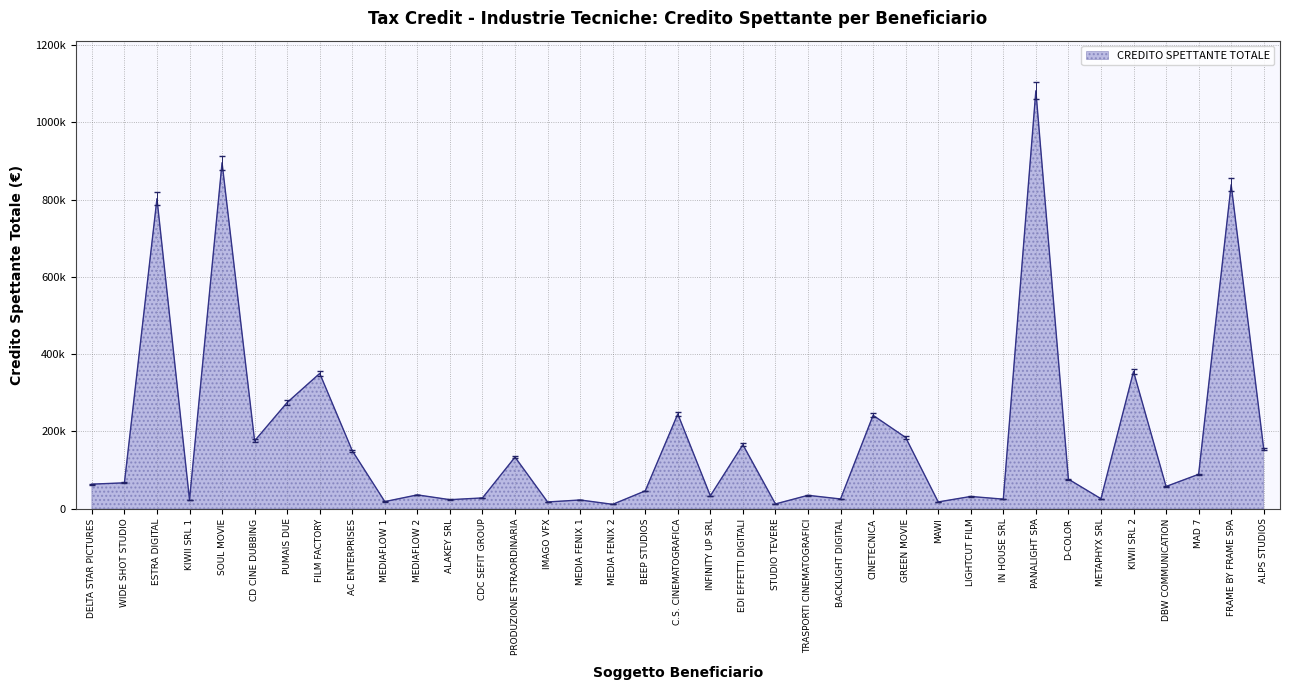

Is this an area chart (filled region under the line)?

Yes